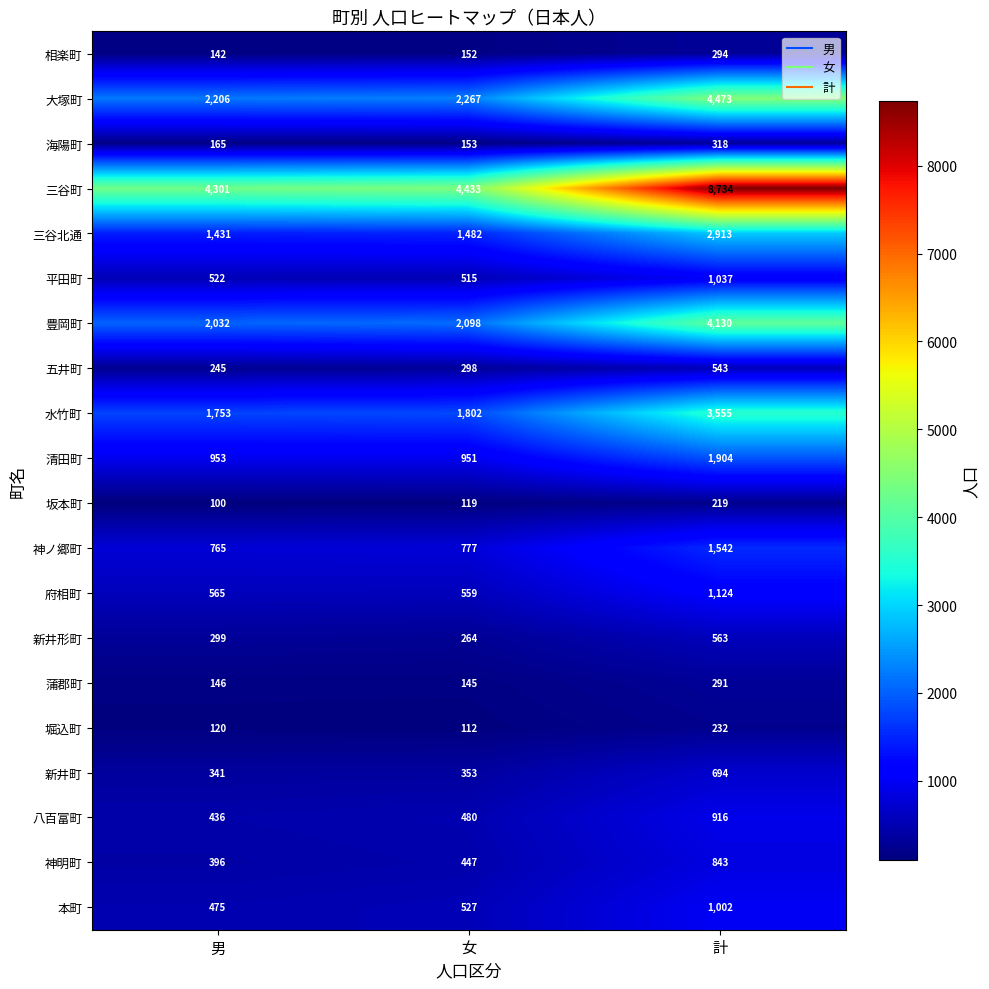

Where is 堀込町 nearest to the value 172?

男